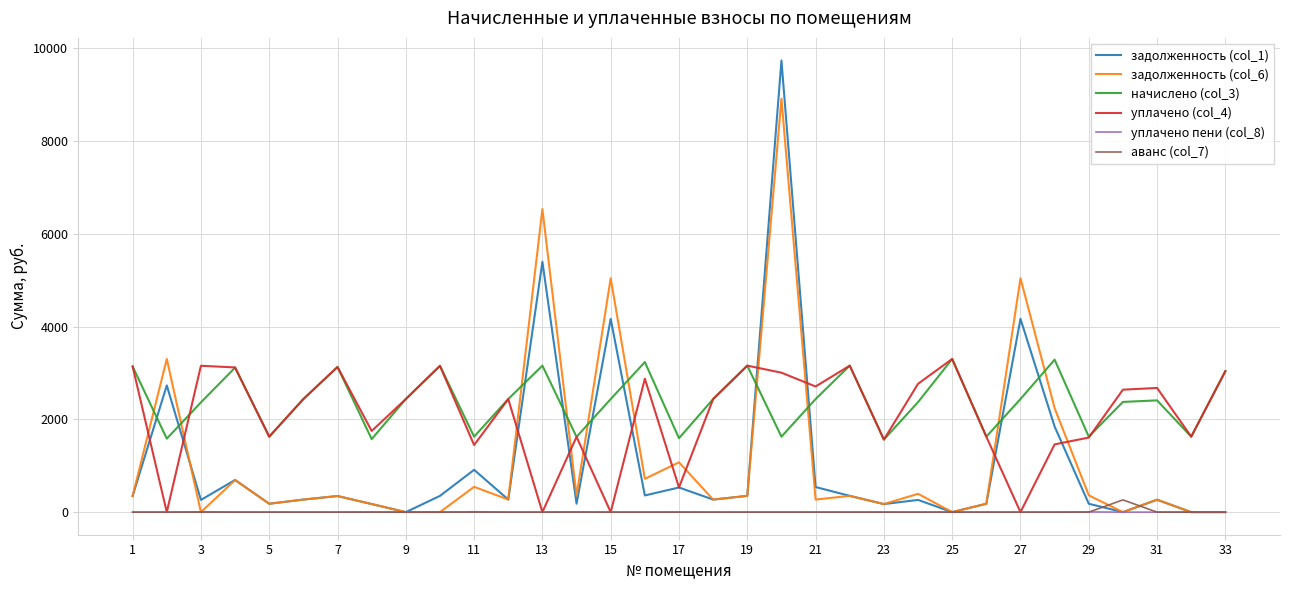

What is the sum of all аванс (col_7) values?

264.4